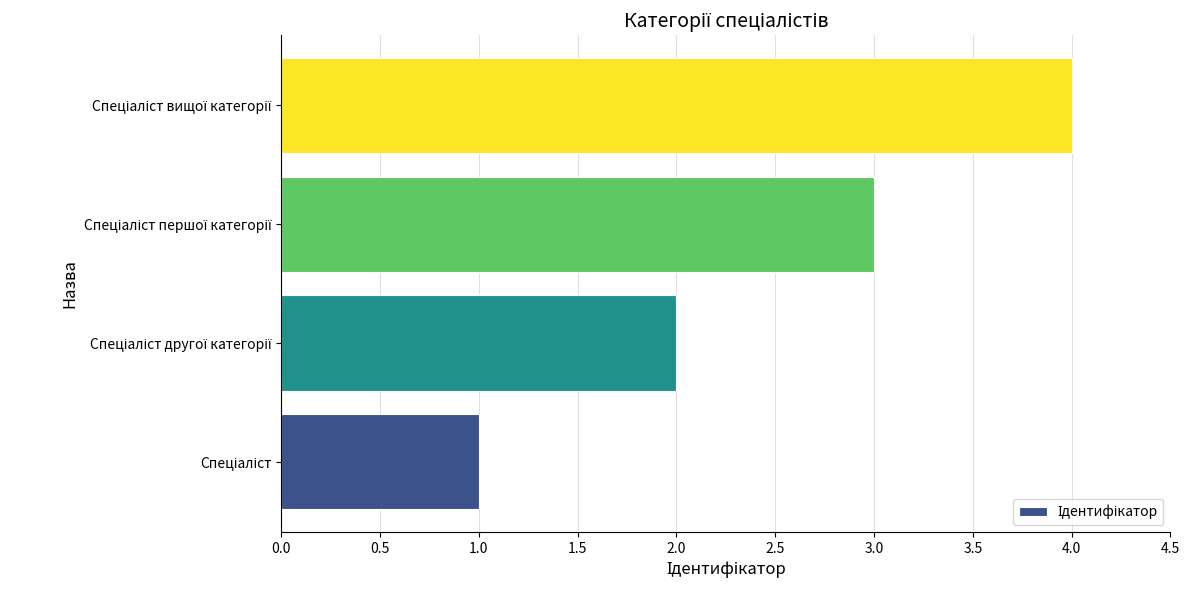

What is the sum of all values?

10